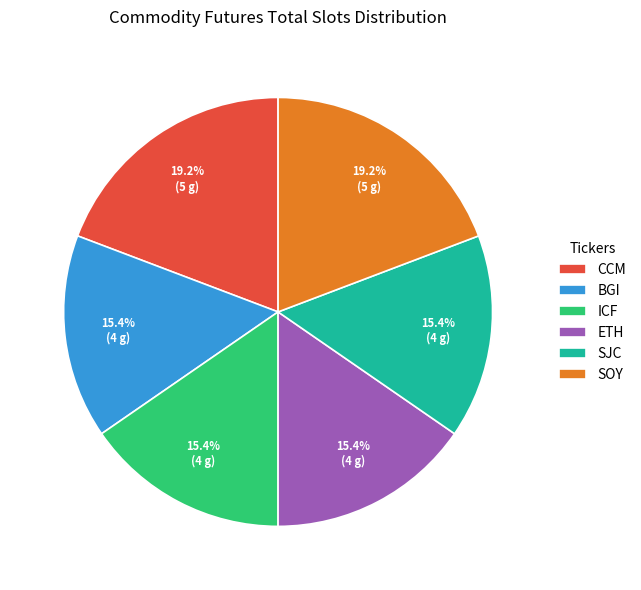

Is there any slice that represents more than half of the pie?

No